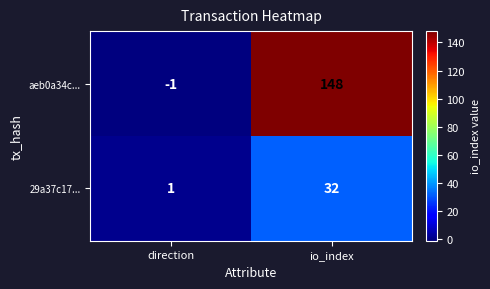

At how many categories does at least one series exceed 109?

1